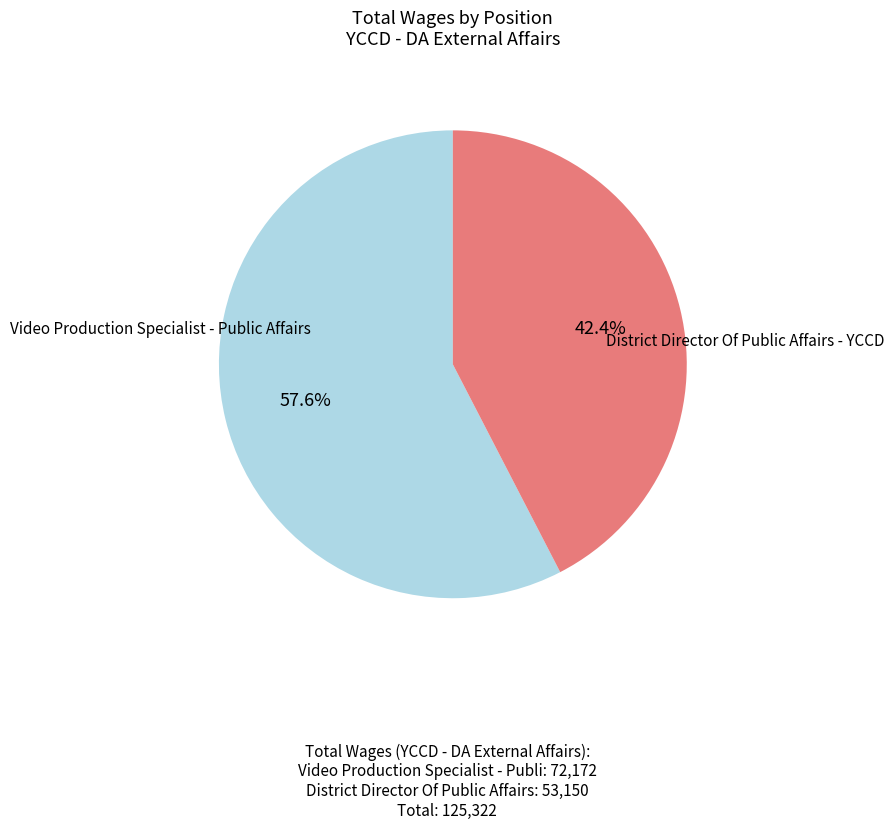

How much of the chart is everything except District Director Of Public Affairs - YCCD?

57.6%